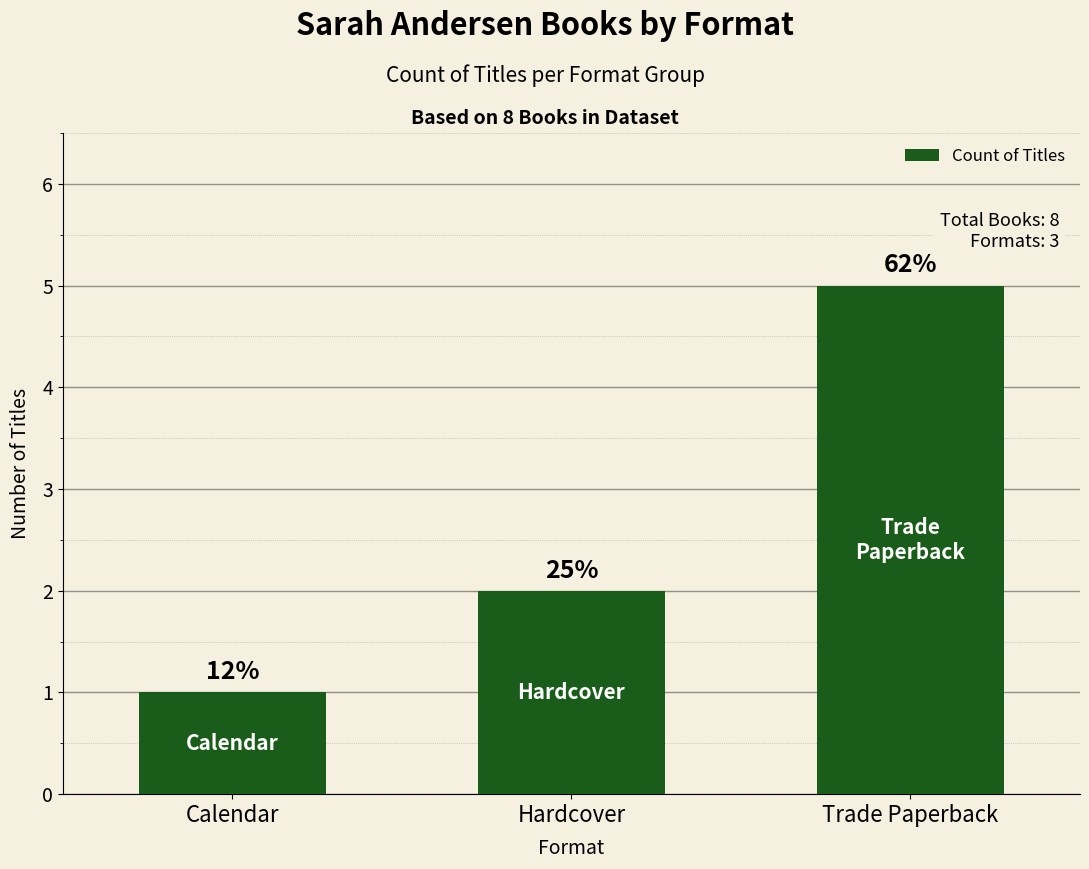

Reading left to right, what are all the values shown in this chart?

Calendar=1	Hardcover=2	Trade Paperback=5